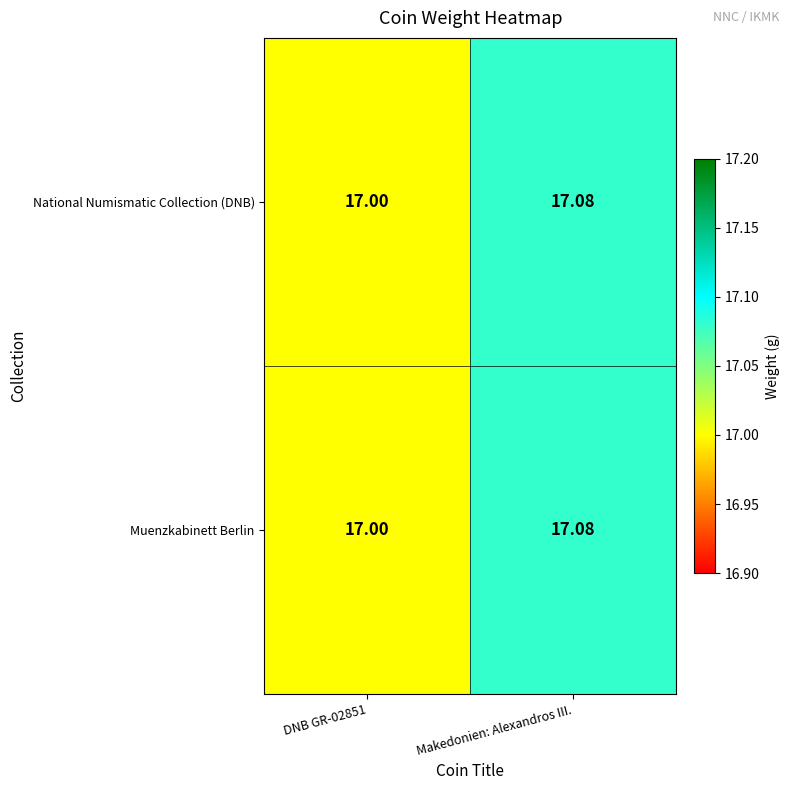

Which category has the highest value across all series?

Makedonien: Alexandros III.